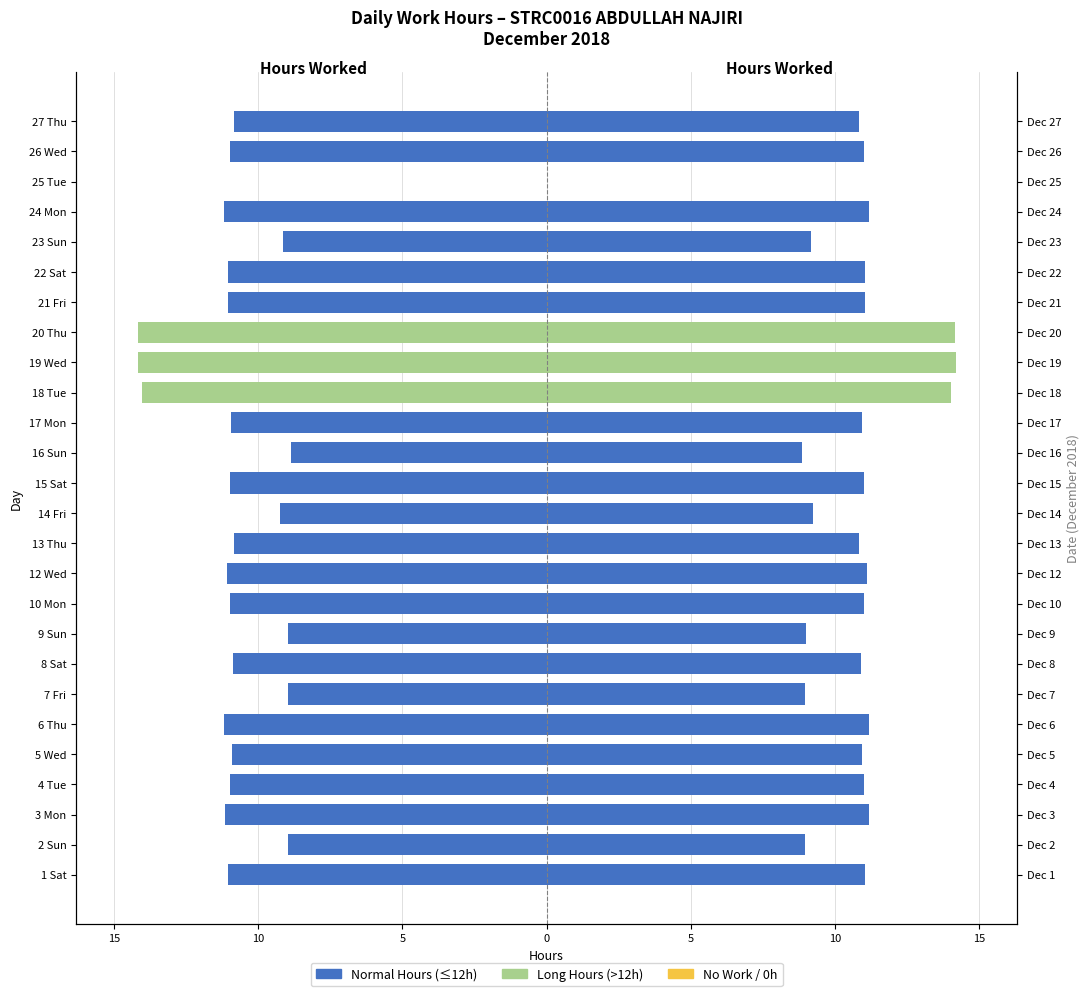

What is the difference between the maximum and minimum values in the Hours Worked (Left) series?

14.2